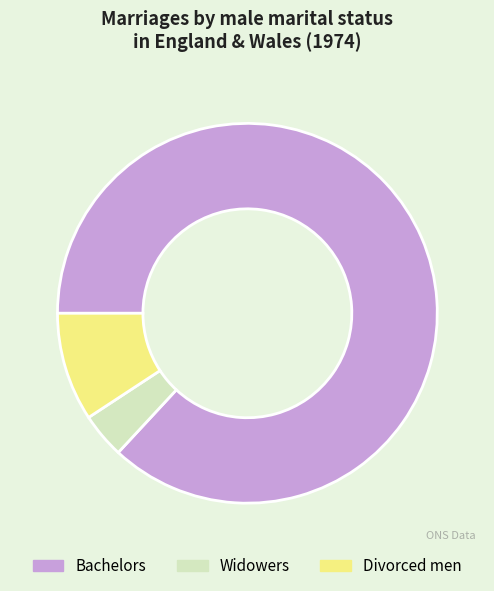

The Divorced men slice represents 9% of the pie. True or false?

True